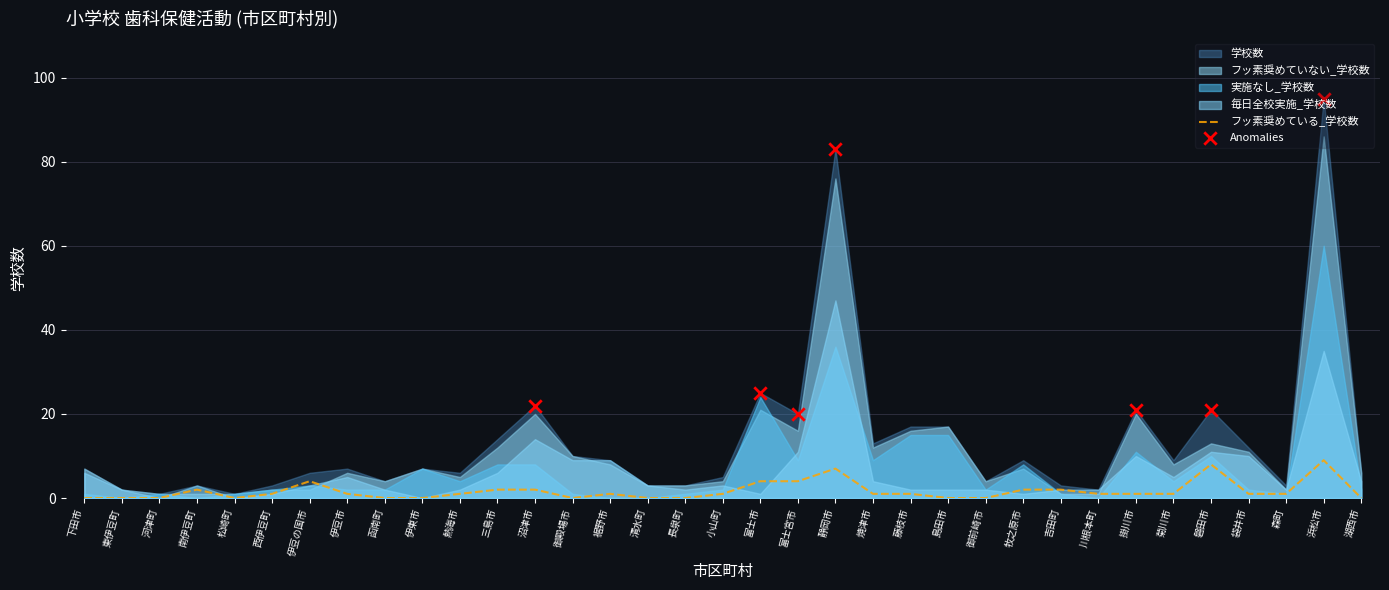

At which category is the sum across all series the highest?

浜松市